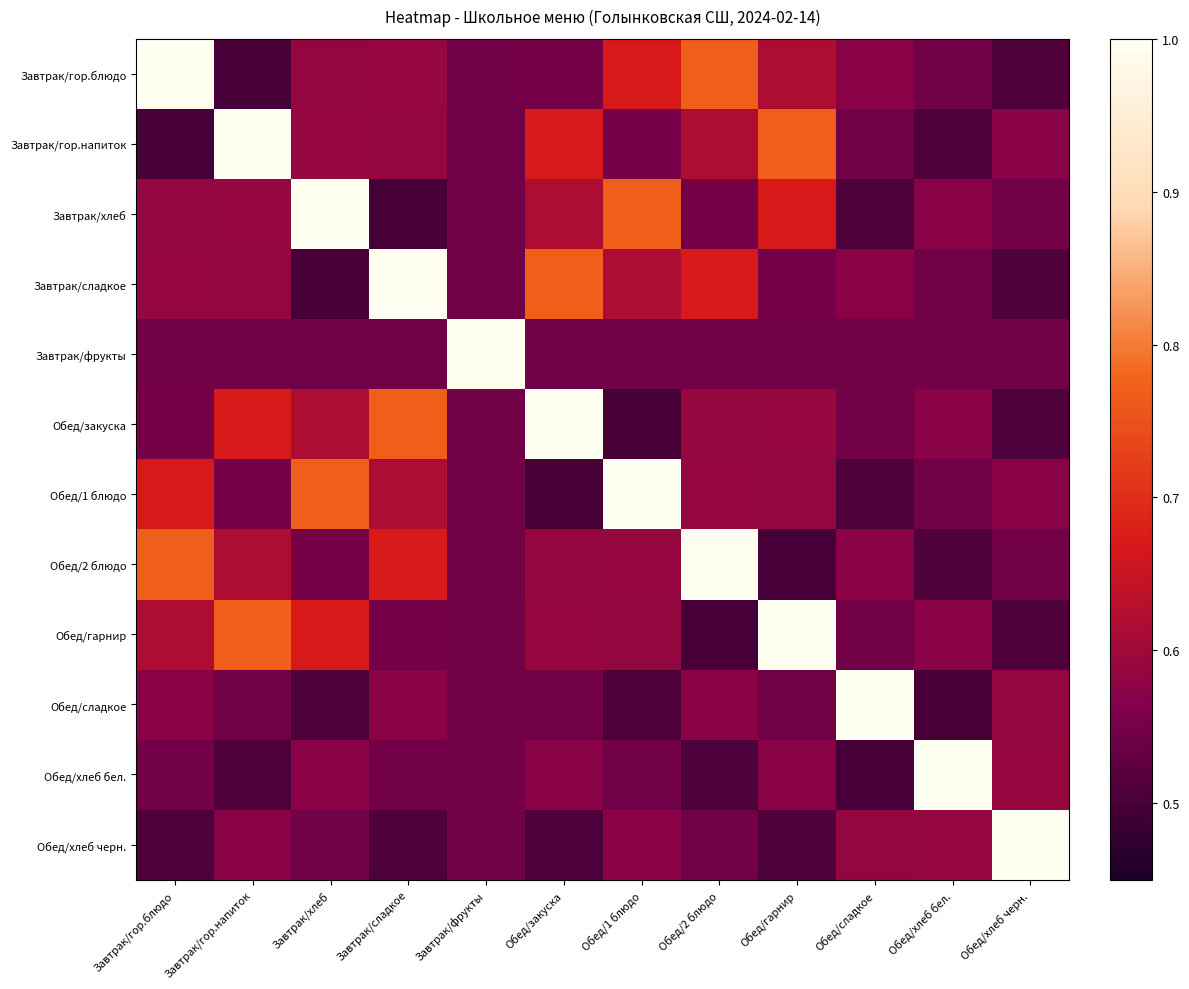

Which label corresponds to the largest value in the chart?

Завтрак/гор.блюдо